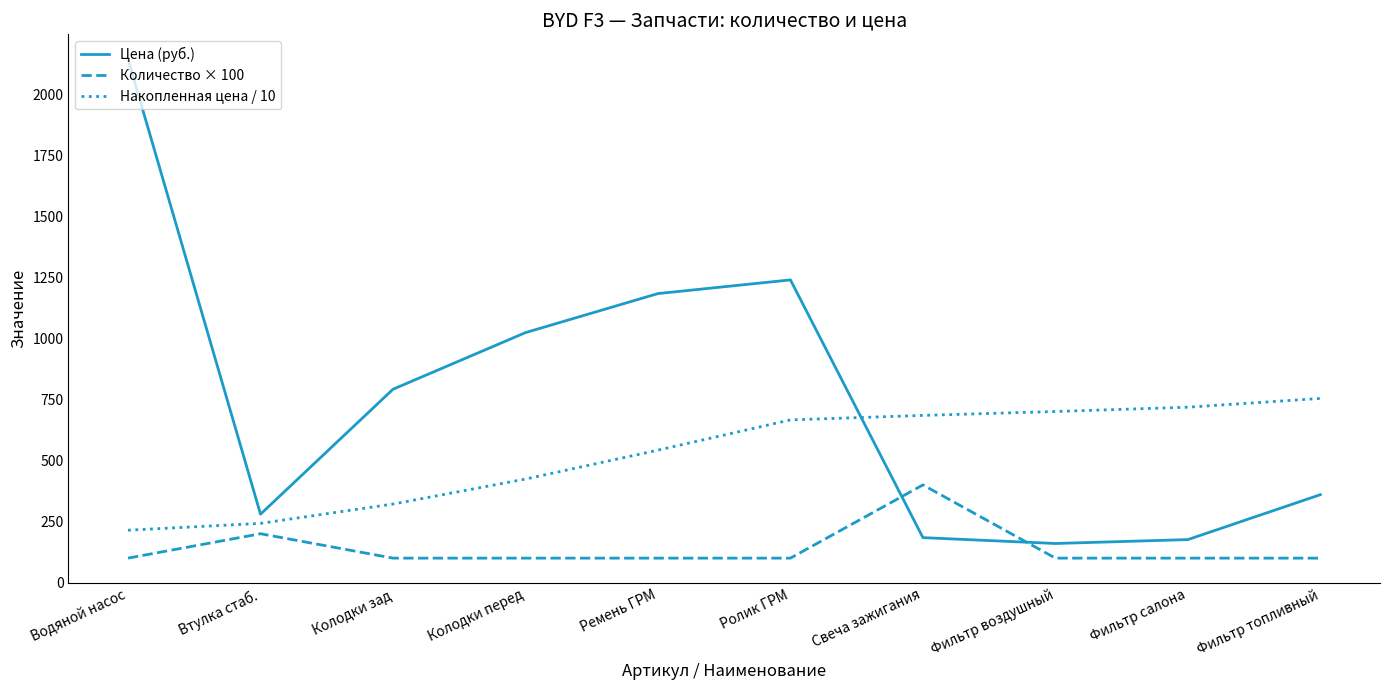

True or false: Накопленная цена / 10 and Количество × 100 intersect in this chart.

False